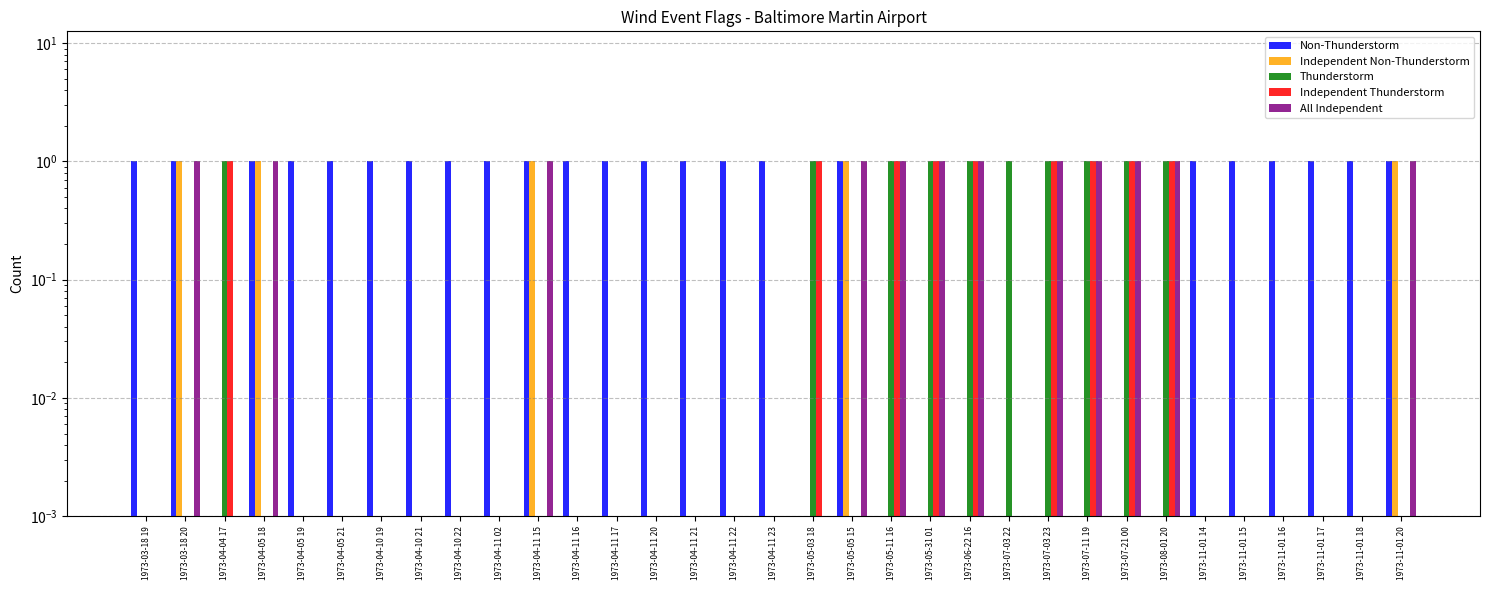

Which series changed the most between 1973-04-10 22 and 1973-08-01 20?

Non-Thunderstorm